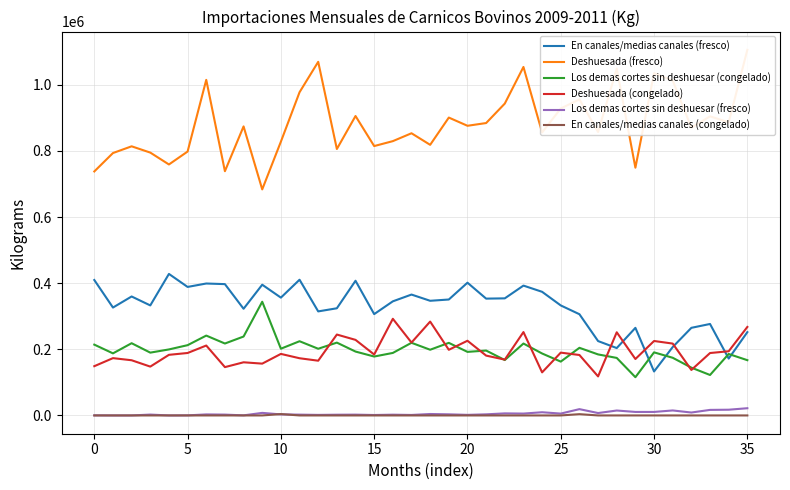

Does the chart have visible grid lines?

Yes